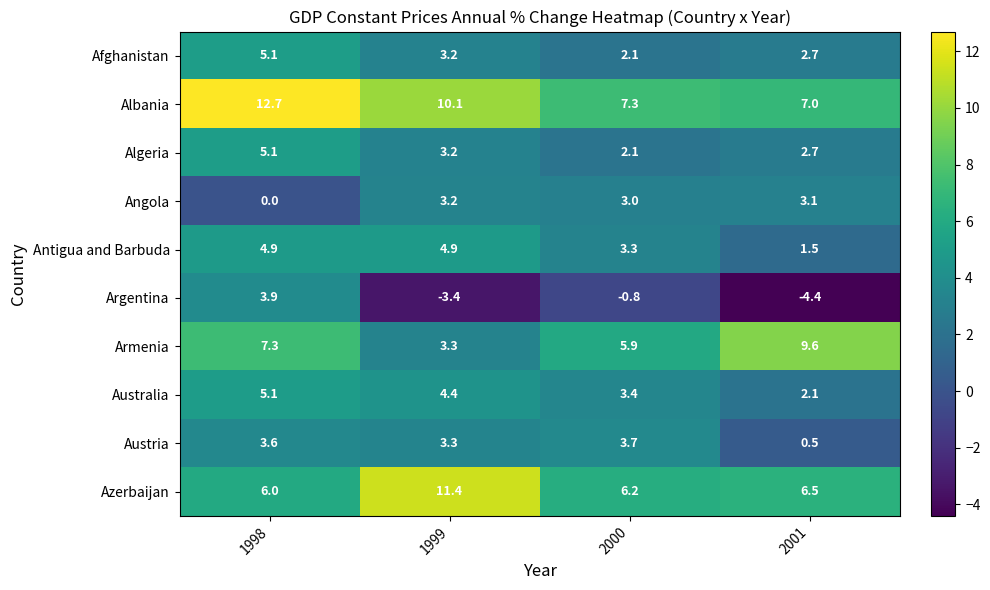

Where does the Australia series first go above 4?

1998